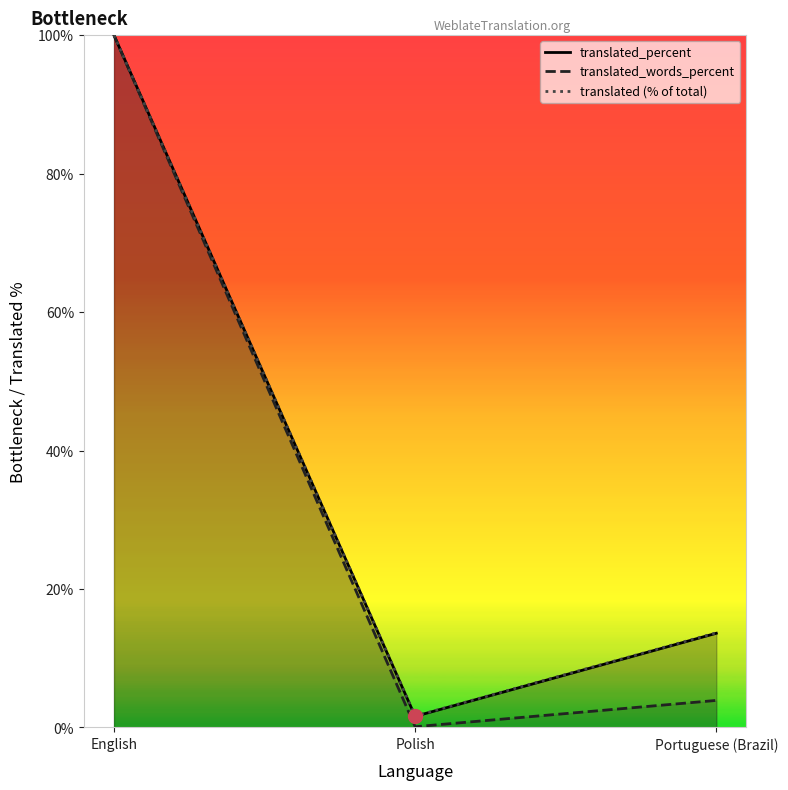

Reading left to right, extract all data points from this chart.

translated_percent: English=100.0	Polish=1.6	Portuguese (Brazil)=13.6
translated_words_percent: English=100.0	Polish=0.1	Portuguese (Brazil)=3.9
translated (% of total): English=100.0	Polish=1.6	Portuguese (Brazil)=13.7